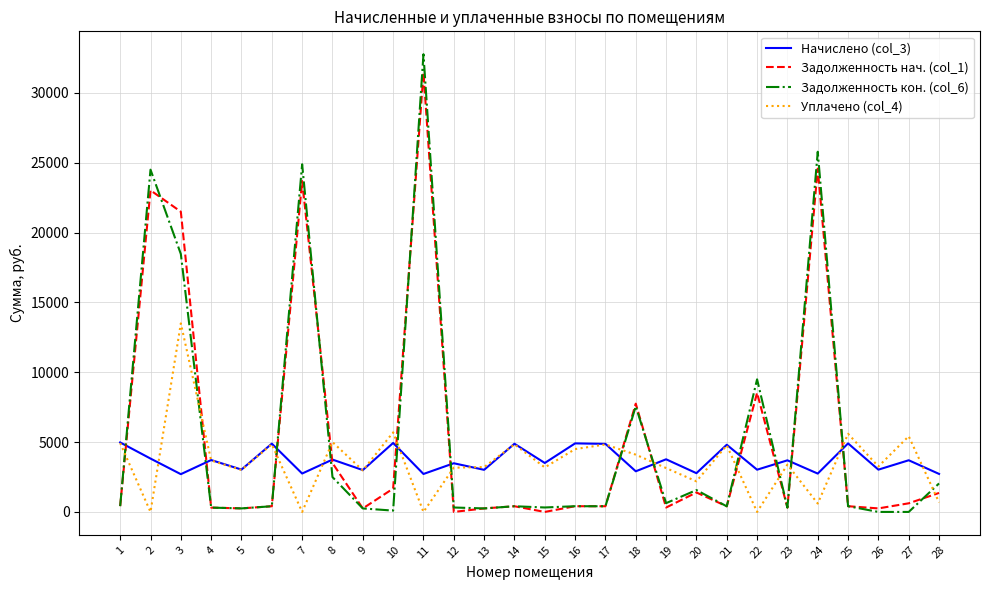

How many lines are shown in the chart?

4